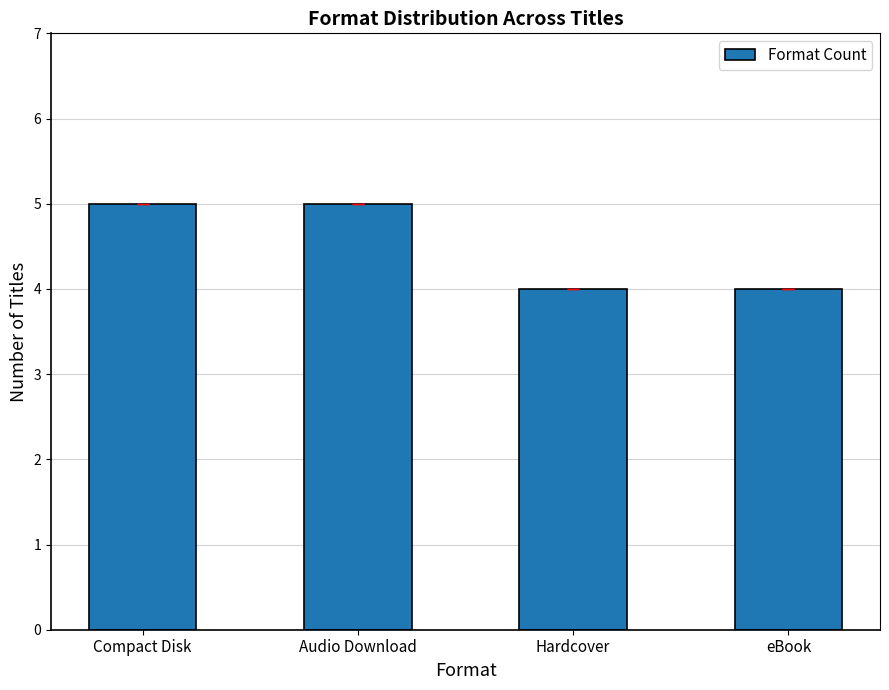

The chart shows a value of 5 at Audio Download. True or false?

True